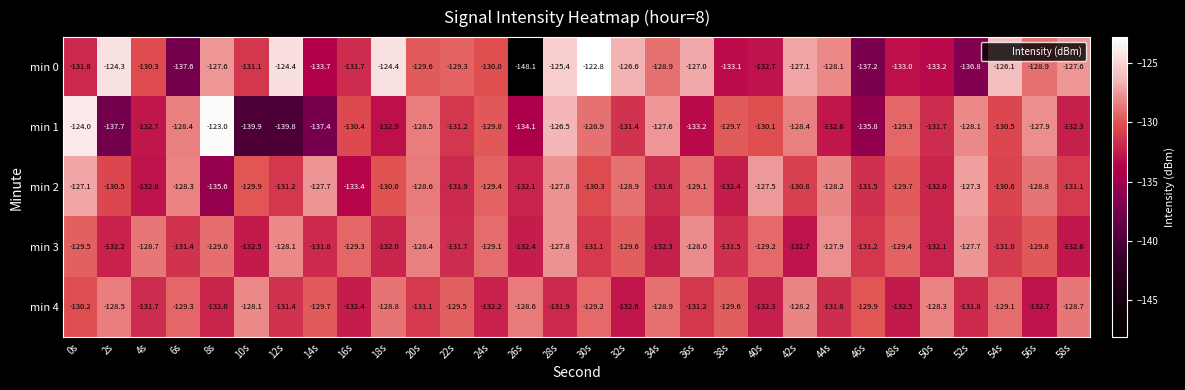

How many distinct data groups are displayed?

5